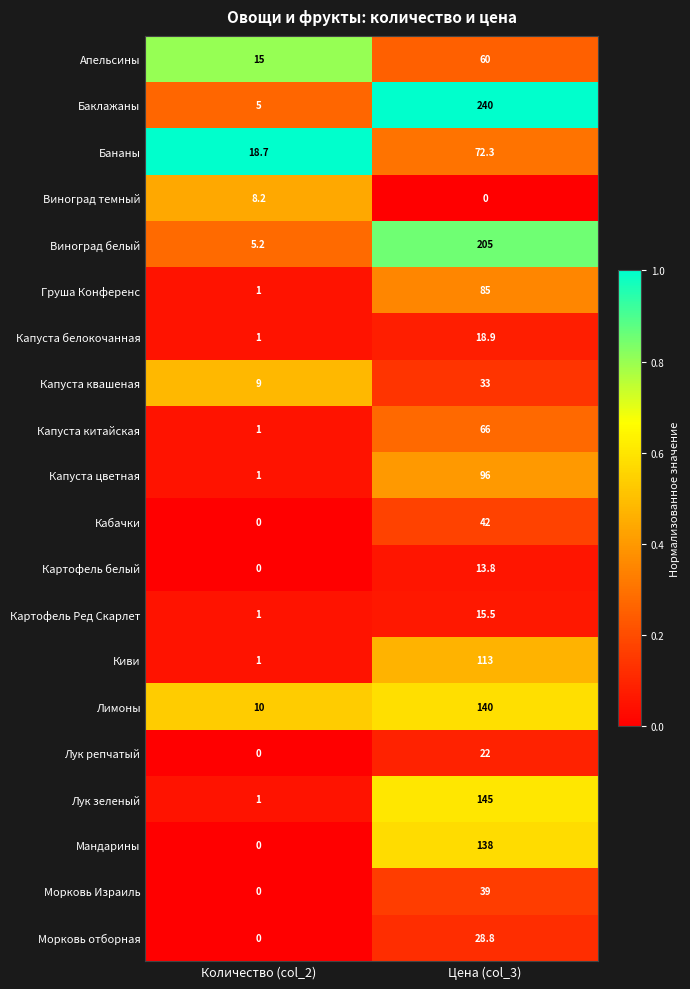

At which label is Капуста китайская closest to 33?

Количество (col_2)